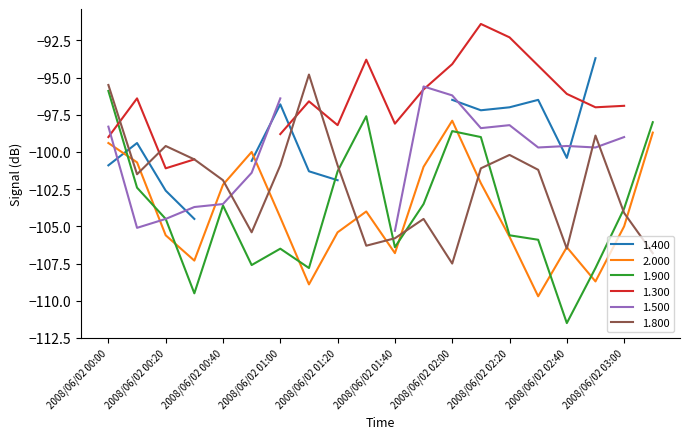

Which category has the lowest value in the 1.900 series?

2008/06/02 02:40